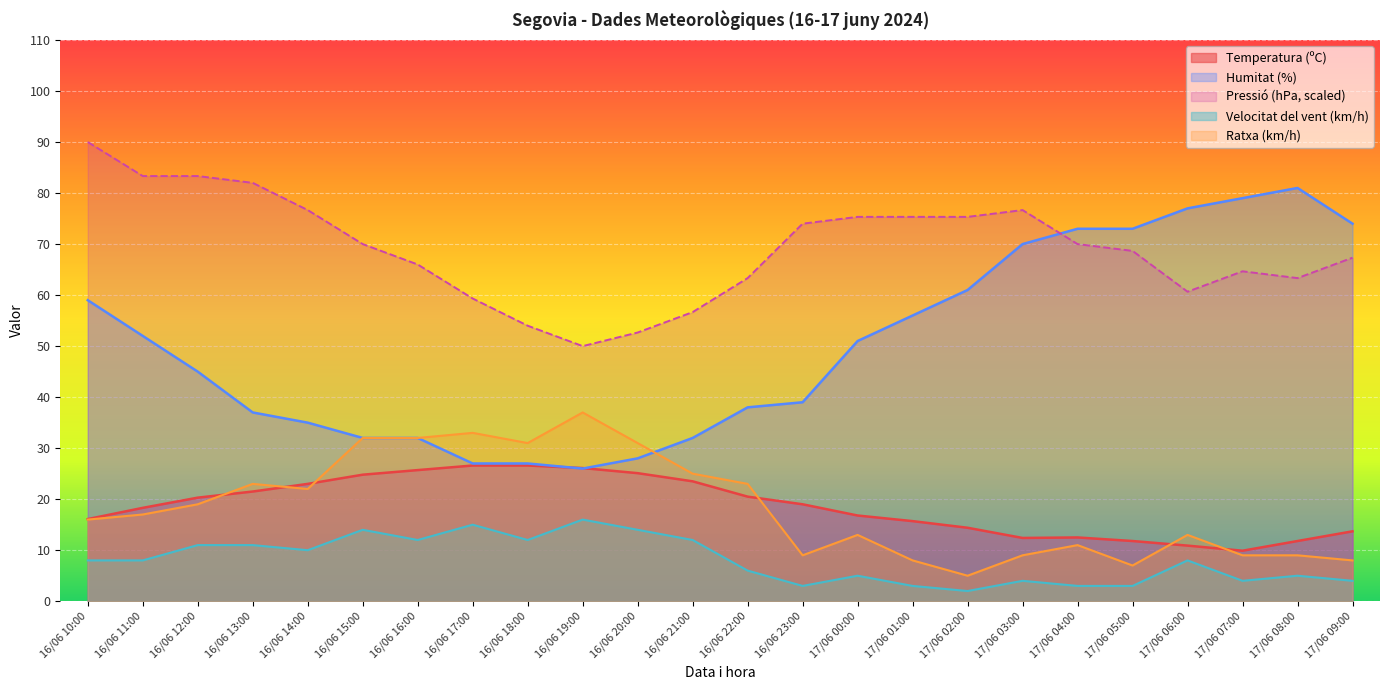

Which category has the highest value in the Velocitat del vent (km/h) series?

16/06 19:00